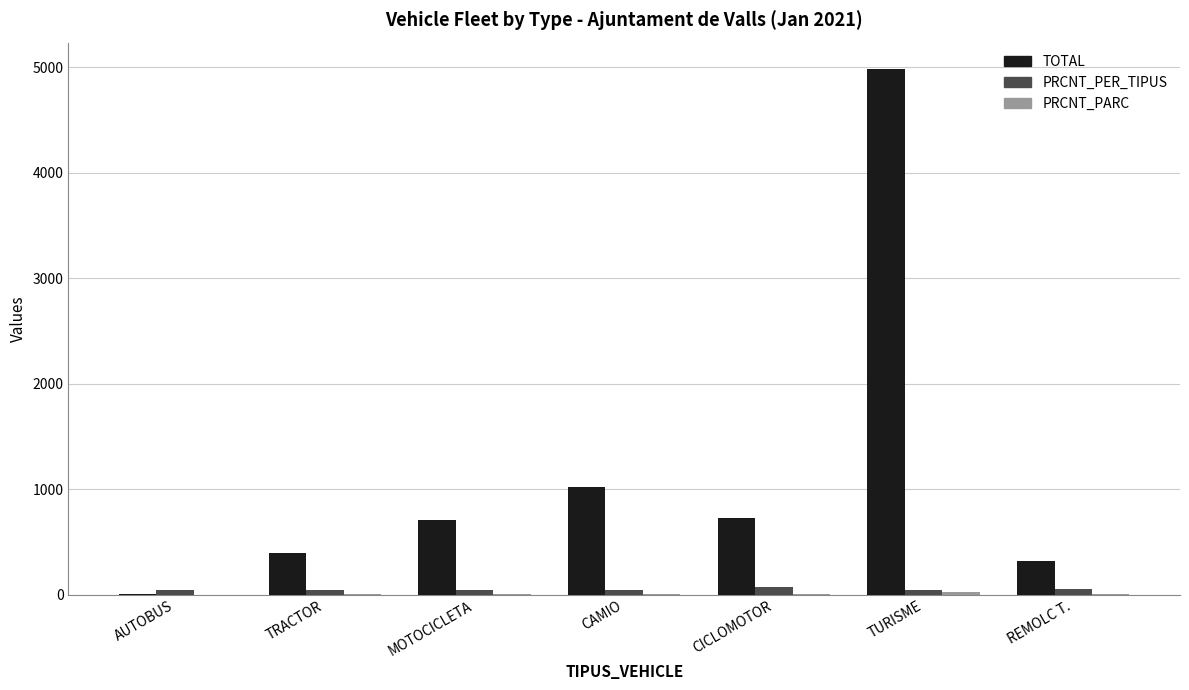

Count the number of categories in the chart.

7